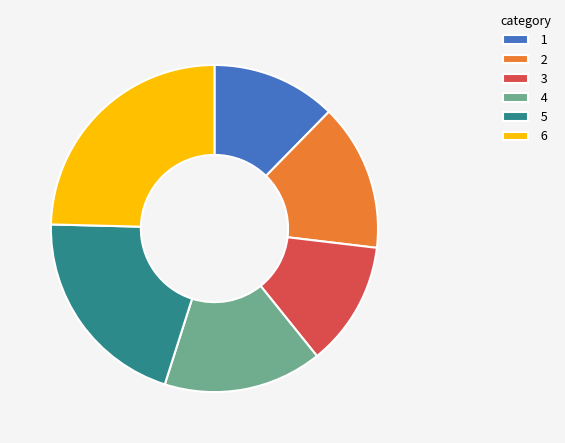

Count the number of slices in the pie.

6